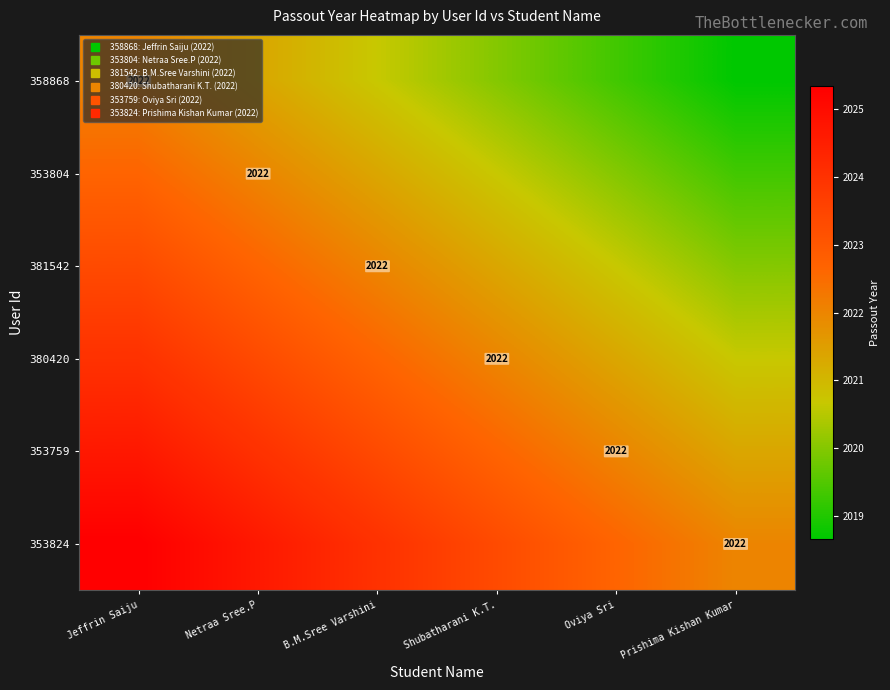

Which label corresponds to the largest value in the chart?

Jeffrin Saiju